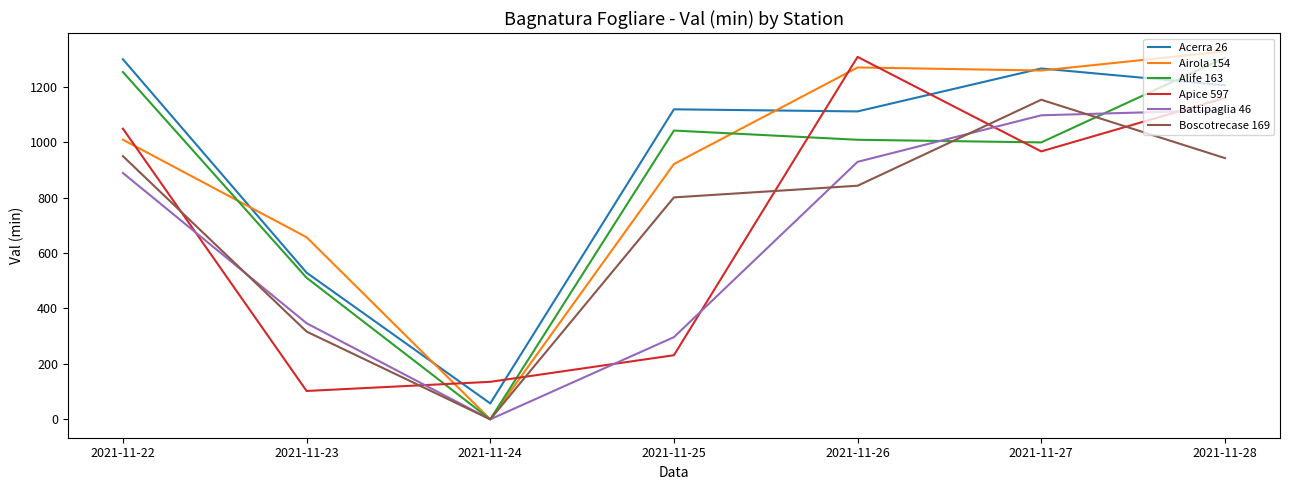

Reading left to right, list all the values displayed in this chart.

Acerra 26: 1299.0	529.0	57.4	1118.5	1110.9	1265.9	1205.2
Airola 154: 1008.8	657.0	0.0	921.0	1269.6	1258.4	1327.4
Alife 163: 1253.0	510.7	0.0	1041.9	1008.6	999.1	1304.5
Apice 597: 1048.6	102.3	135.3	231.3	1307.6	966.7	1159.3
Battipaglia 46: 888.7	346.7	0.0	296.5	929.0	1096.9	1115.8
Boscotrecase 169: 949.5	316.6	0.0	800.7	842.8	1153.1	942.5